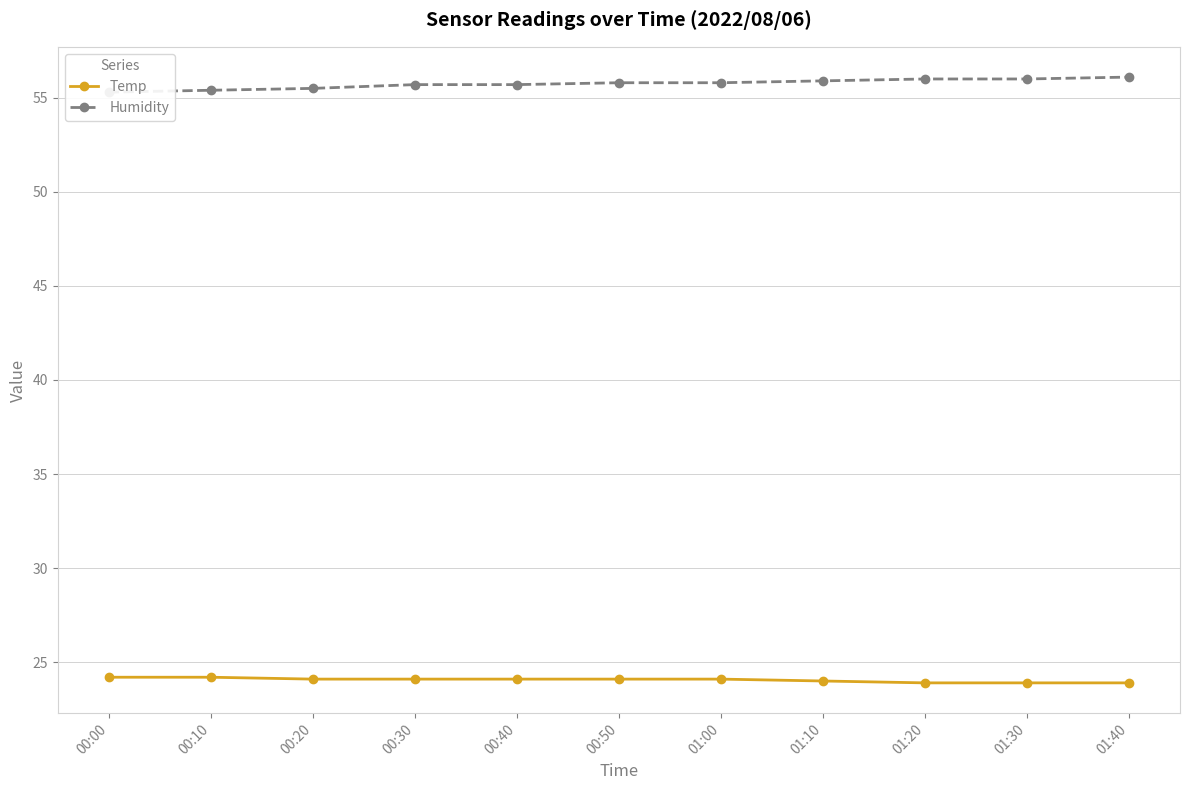

What is the approximate value of Temp at 01:30?

23.9